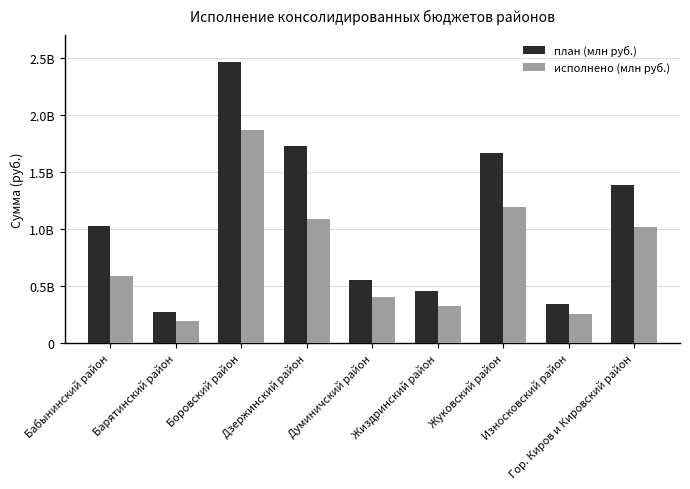

What is the spread (max minus min) of values at Думиничский район?

147823490.7